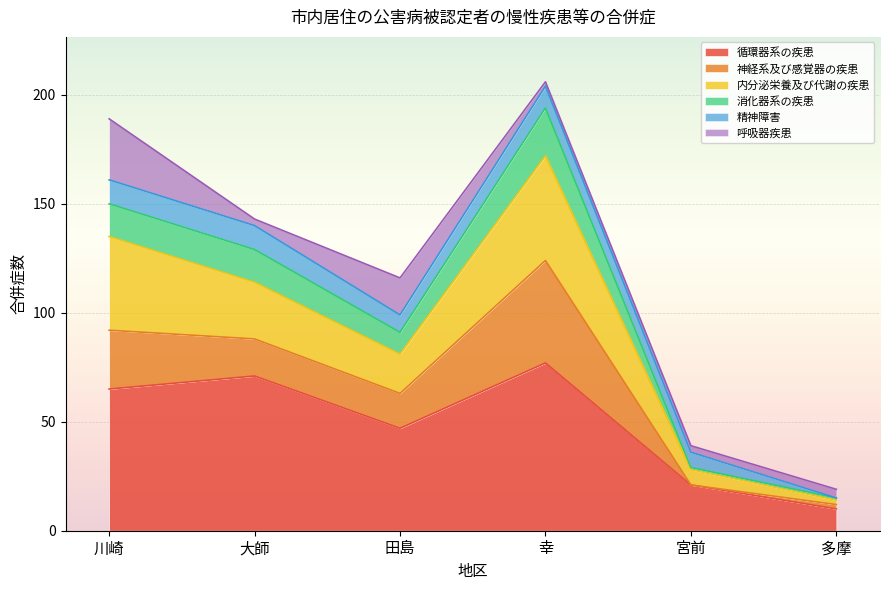

True or false: 循環器系の疾患 has a value of 77 at 幸.

True